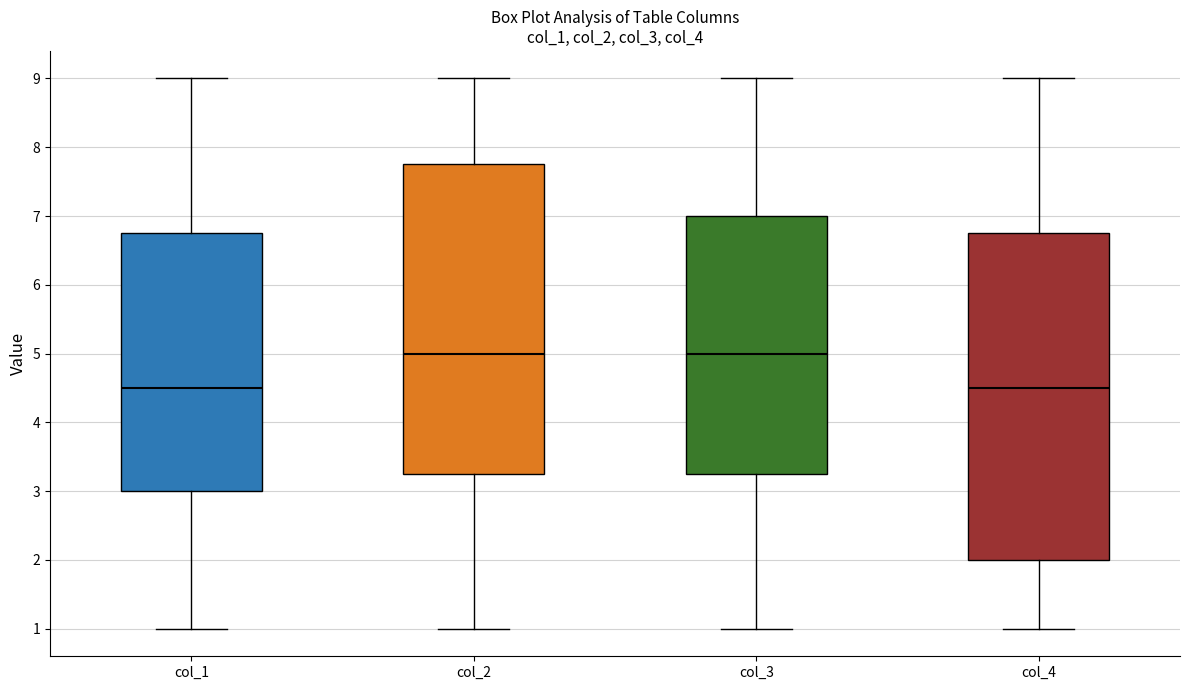

Reading left to right, transcribe this box plot: for each box, give where its median line is, the range the box spans, and where its two whiskers end, as read against the y-axis. The values are not printed on the chart, so give them approximately, as read against the axis.

col_1: median 4.5, box 3.0 to 6.8, whiskers 1.0 to 9.0
col_2: median 5.0, box 3.3 to 7.8, whiskers 1.0 to 9.0
col_3: median 5.0, box 3.3 to 7.0, whiskers 1.0 to 9.0
col_4: median 4.5, box 2.0 to 6.8, whiskers 1.0 to 9.0